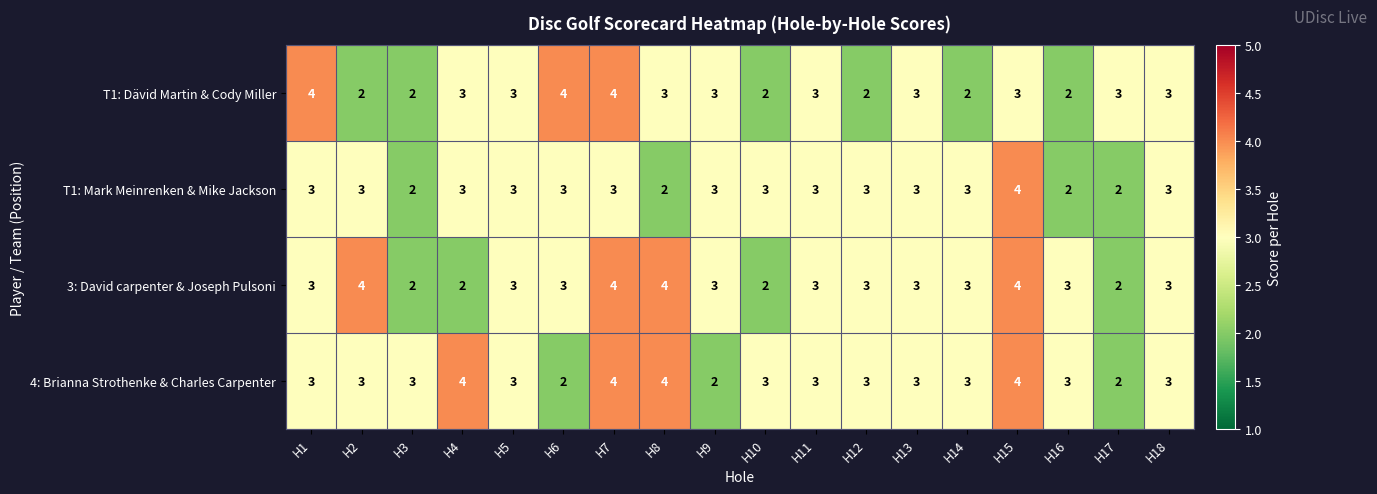

Which series has the largest total across all categories?

4: Brianna Strothenke & Charles Carpenter